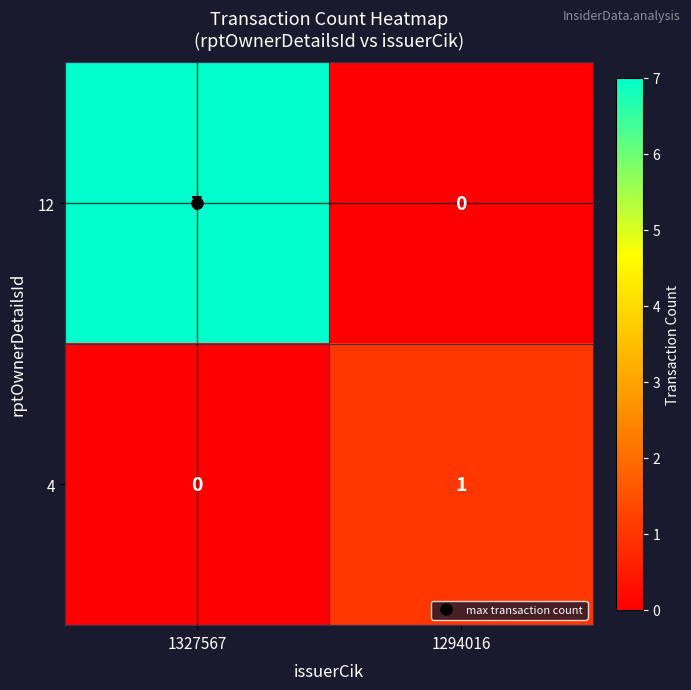

What is the total value across all series at 1294016?

1